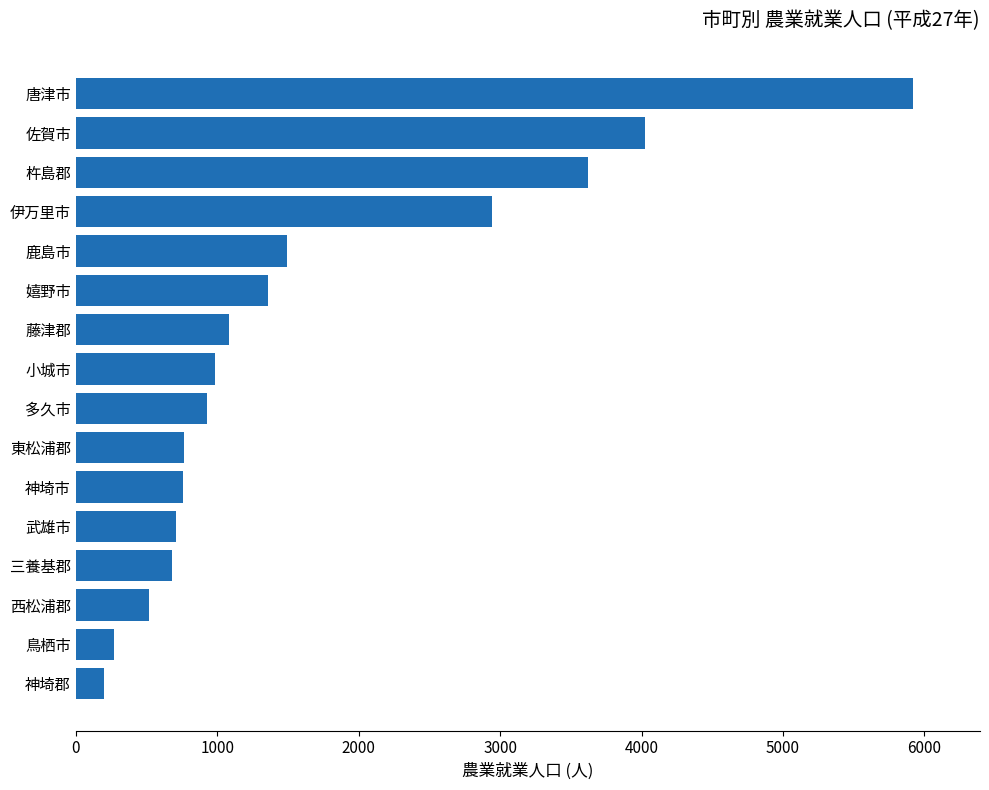

What is the average value?

1640